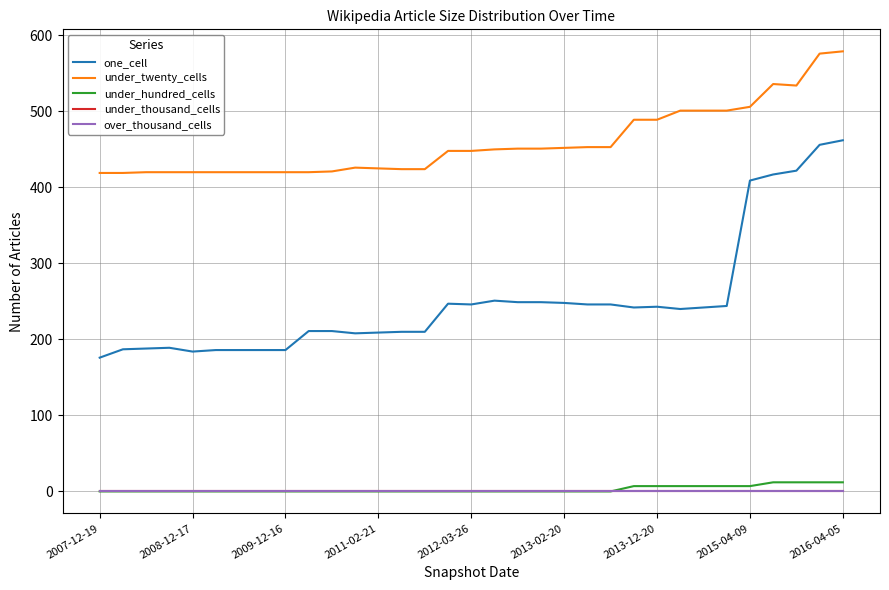

True or false: under_thousand_cells and one_cell intersect in this chart.

False